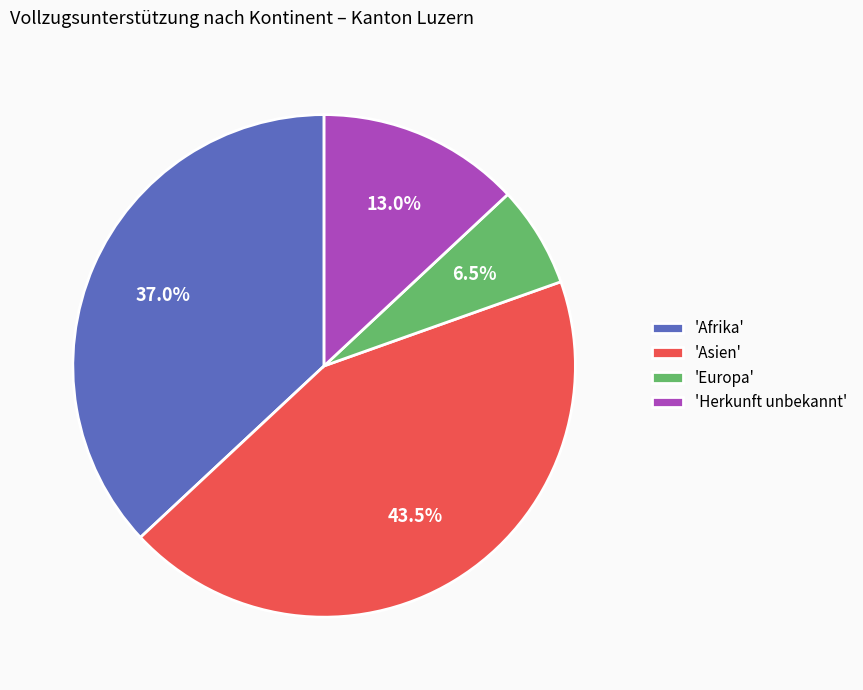

Is there any slice that represents more than half of the pie?

No